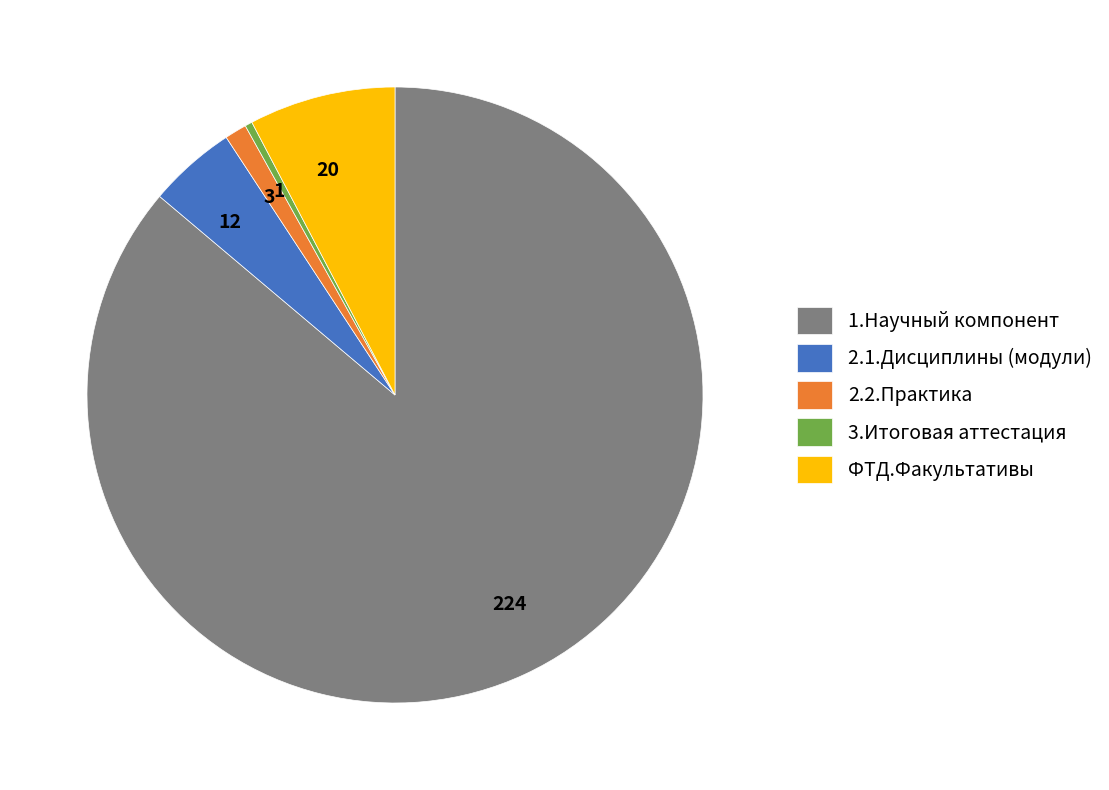

True or false: 1.Научный компонент accounts for 99% of the total.

False